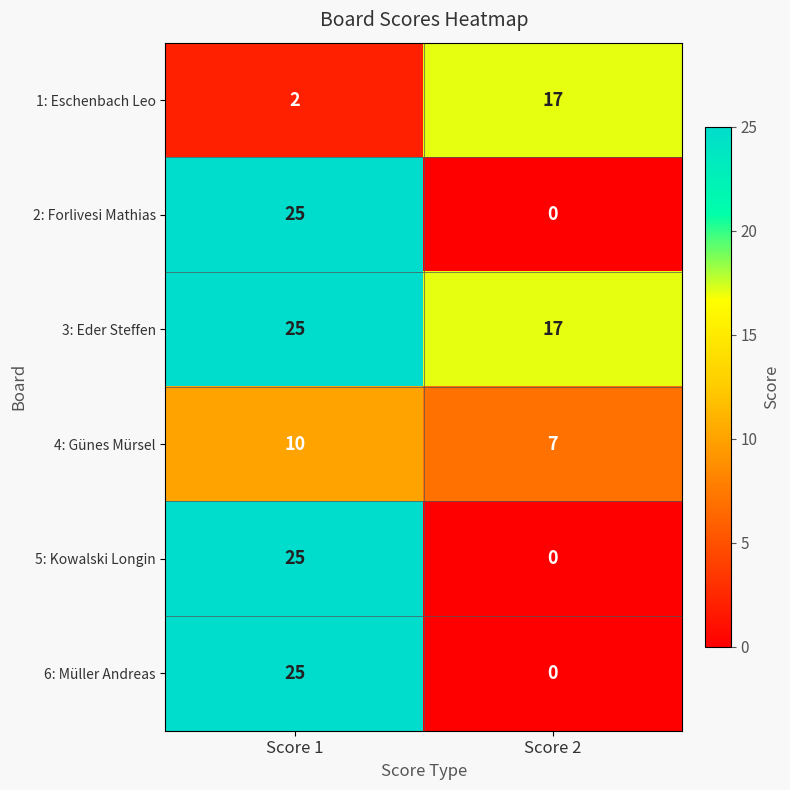

How many distinct data groups are displayed?

6